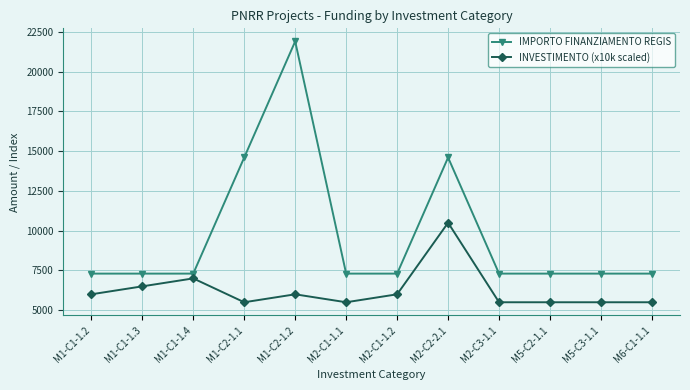

How many lines are shown in the chart?

2